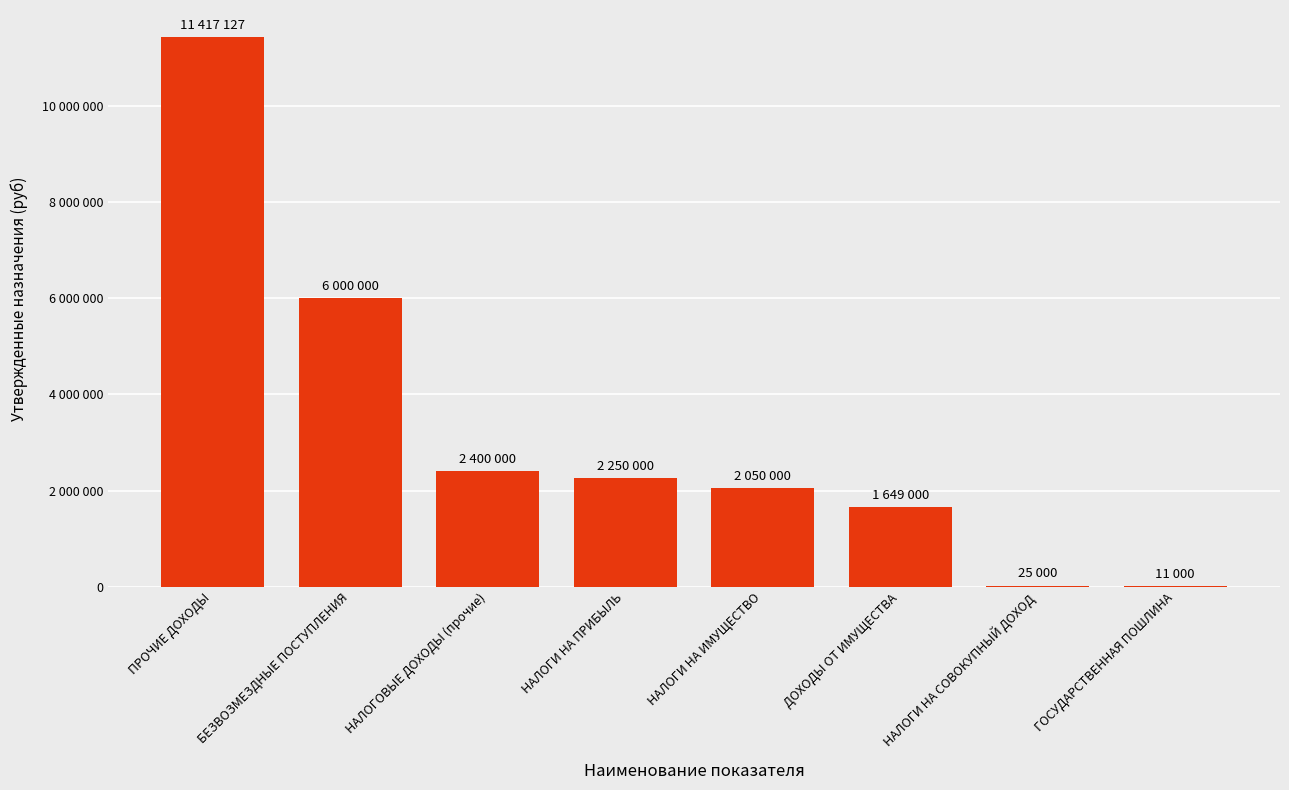

Are the bars horizontal?

No